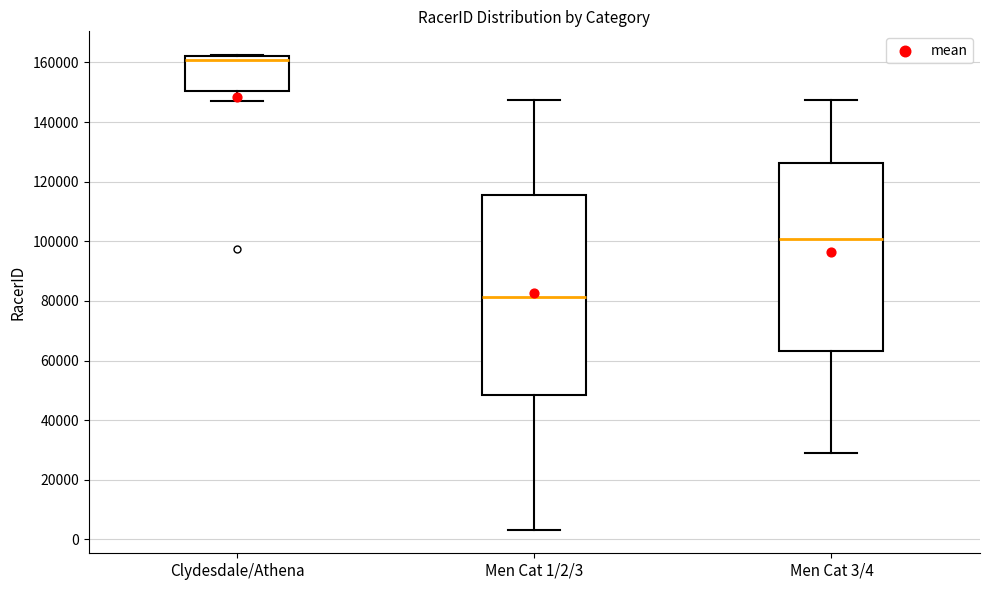

Reading left to right, transcribe this box plot: for each box, give where its median line is, the range the box spans, and where its two whiskers end, as read against the y-axis. The values are not printed on the chart, so give them approximately, as read against the axis.

Clydesdale/Athena: median 160000, box 150000 to 162000, whiskers 148000 to 162000
Men Cat 1/2/3: median 82000, box 48000 to 116000, whiskers 4000 to 148000
Men Cat 3/4: median 100000, box 64000 to 126000, whiskers 30000 to 148000